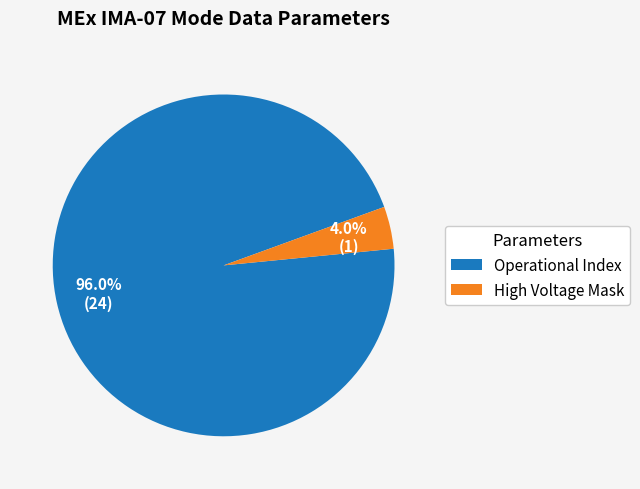

Is there a majority slice in this chart?

Yes